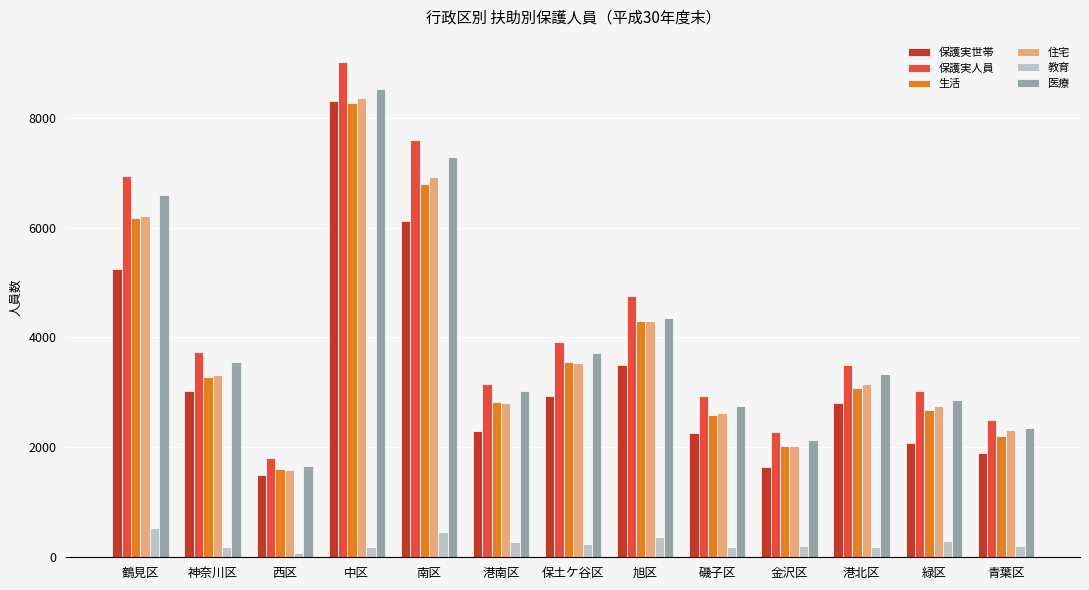

At which category is the sum across all series the highest?

中区